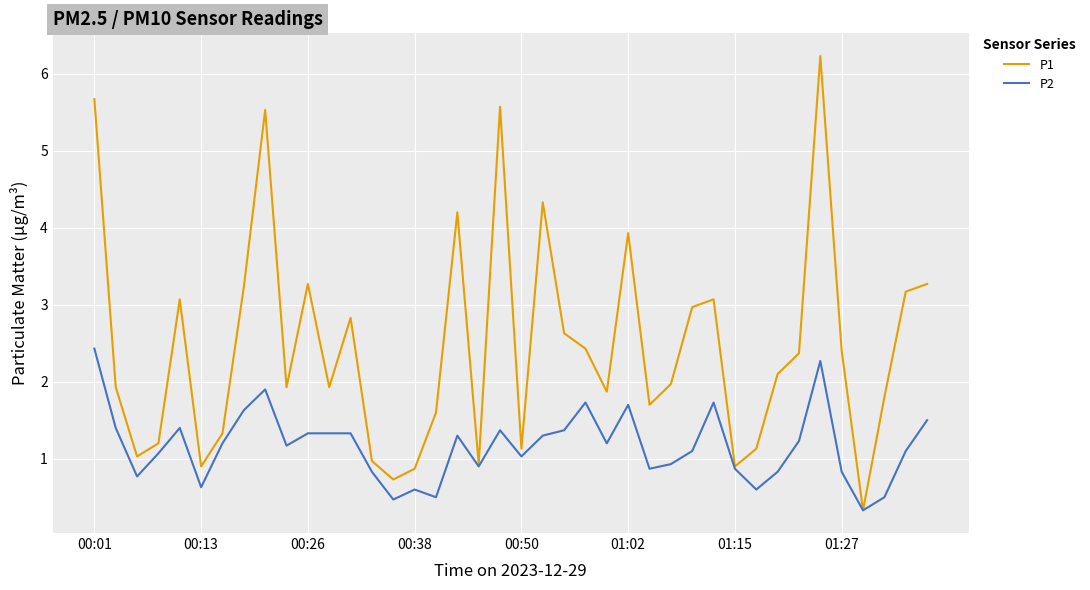

Reading right to left, list all the values displayed in this chart.

P1: 3.3	3.2	1.8	0.3	2.4	6.2	2.4	2.1	1.1	0.9	3.1	3.0	2.0	1.7	3.9	1.9	2.4	2.6	4.3	1.1	5.6	0.9	4.2	1.6	0.9	0.7	1.0	2.8	1.9	3.3	1.9	5.5	3.2	1.3	0.9	3.1	1.2	1.0	1.9	5.7
P2: 1.5	1.1	0.5	0.3	0.8	2.3	1.2	0.8	0.6	0.9	1.7	1.1	0.9	0.9	1.7	1.2	1.7	1.4	1.3	1.0	1.4	0.9	1.3	0.5	0.6	0.5	0.8	1.3	1.3	1.3	1.2	1.9	1.6	1.2	0.6	1.4	1.1	0.8	1.4	2.4